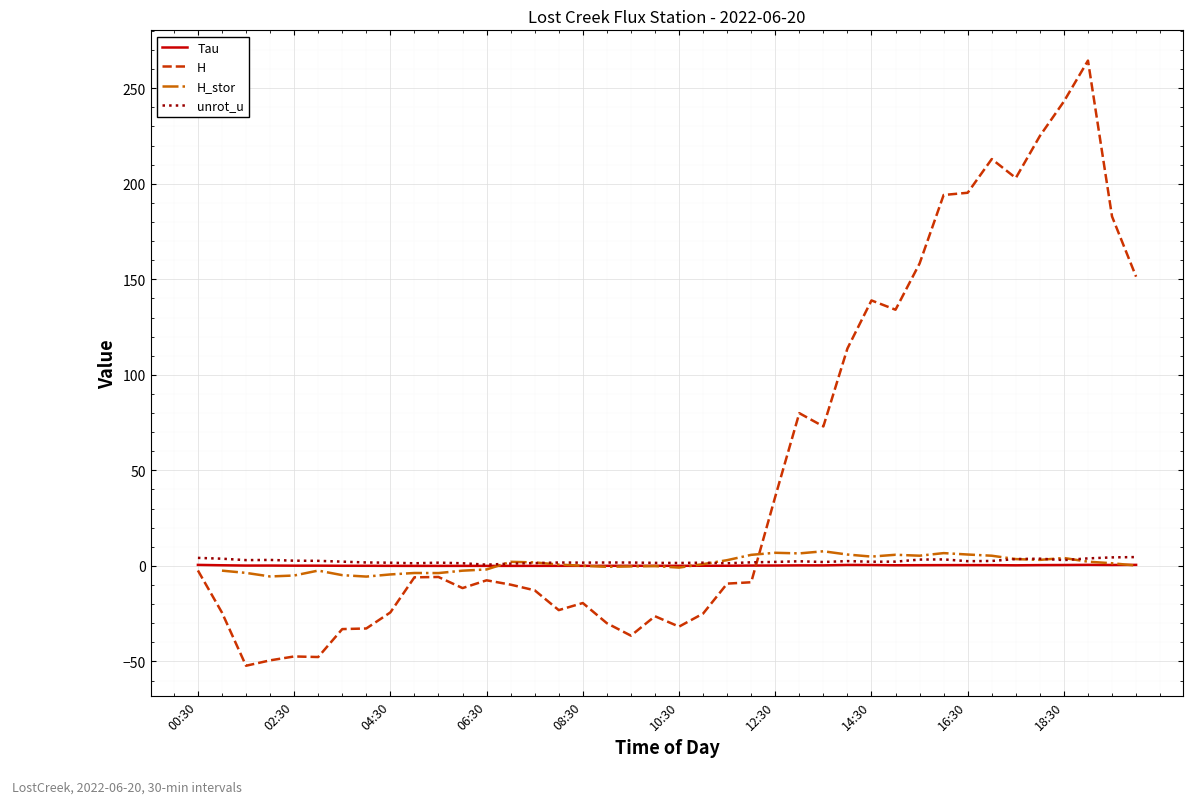

Where is the first local maximum for Tau?

02:00